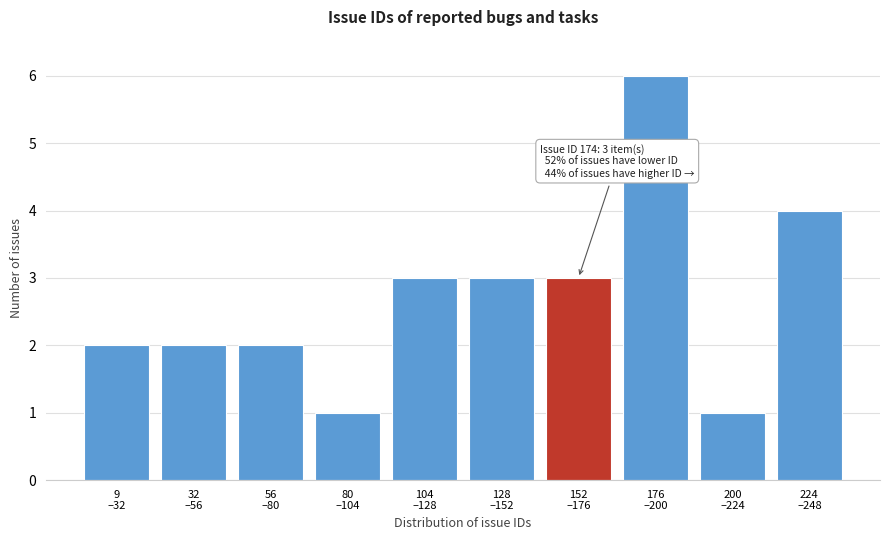

Reading left to right, list all the values displayed in this chart.

2	2	2	1	3	3	3	6	1	4